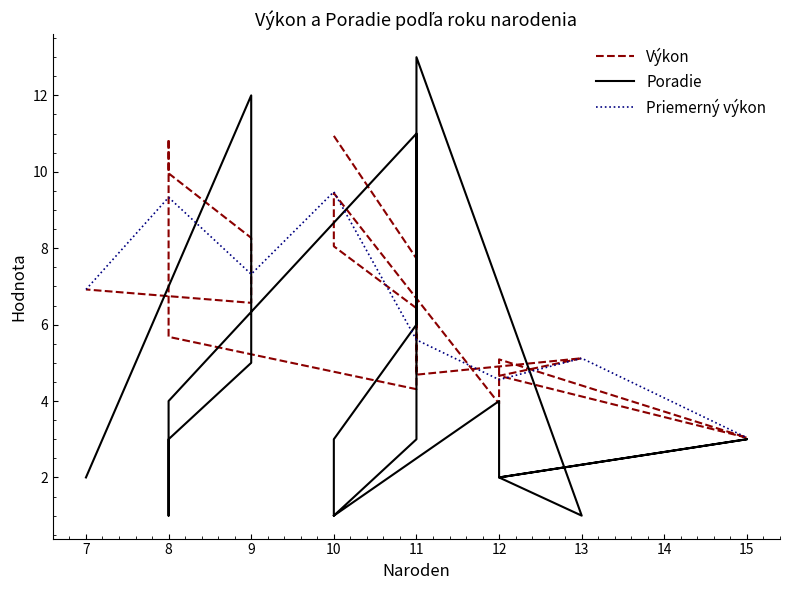

At which label does Priemerný výkon first exceed 6?

7